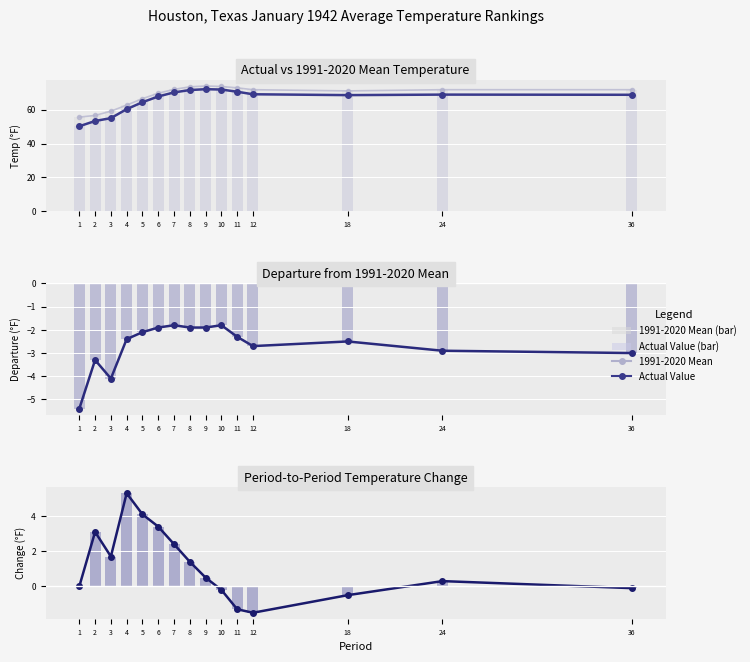

What is the spread (max minus min) of values at 6?

71.6